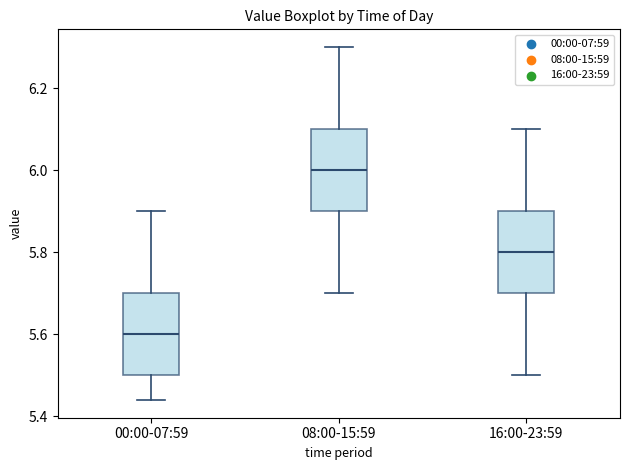

Reading left to right, transcribe this box plot: for each box, give where its median line is, the range the box spans, and where its two whiskers end, as read against the y-axis. The values are not printed on the chart, so give them approximately, as read against the axis.

00:00-07:59: median 5.60, box 5.50 to 5.70, whiskers 5.44 to 5.90
08:00-15:59: median 6.00, box 5.90 to 6.10, whiskers 5.70 to 6.30
16:00-23:59: median 5.80, box 5.70 to 5.90, whiskers 5.50 to 6.10